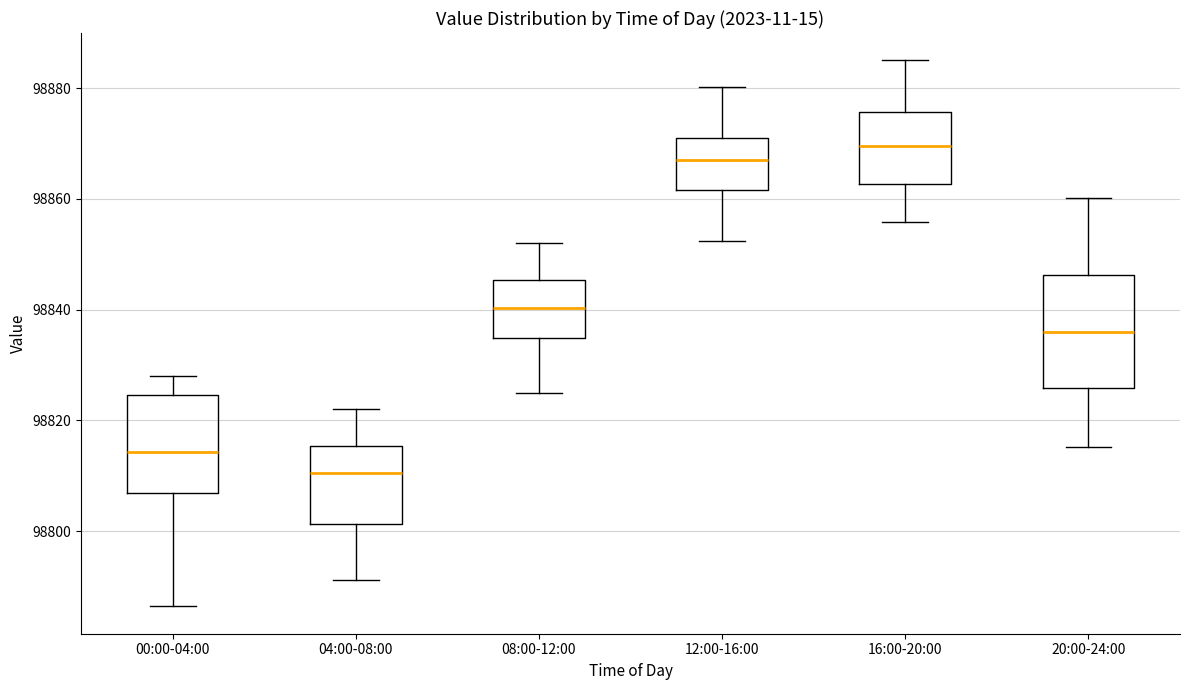

Reading left to right, read every box against the y-axis: the position of its median line, the range the box covers, and the ends of its whiskers. The values are not printed on the chart, so give them approximately, as read against the axis.

00:00-04:00: median 98814, box 98806 to 98824, whiskers 98786 to 98828
04:00-08:00: median 98810, box 98802 to 98816, whiskers 98792 to 98822
08:00-12:00: median 98840, box 98834 to 98846, whiskers 98826 to 98852
12:00-16:00: median 98868, box 98862 to 98872, whiskers 98852 to 98880
16:00-20:00: median 98870, box 98862 to 98876, whiskers 98856 to 98886
20:00-24:00: median 98836, box 98826 to 98846, whiskers 98816 to 98860